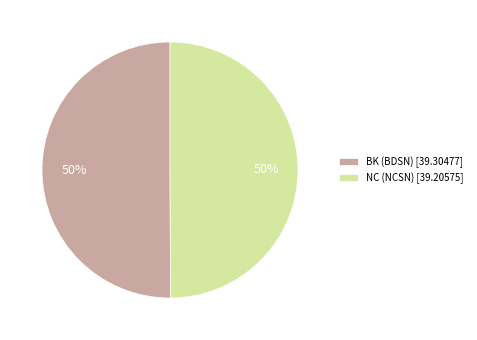

To the nearest percent, what percentage of the pie is NC (NCSN)?

50%